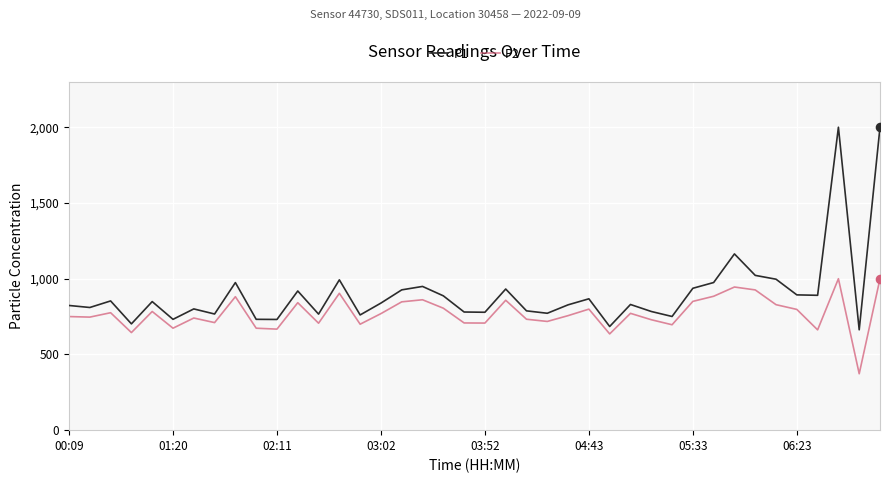

Which series has the largest range (max minus min)?

P1